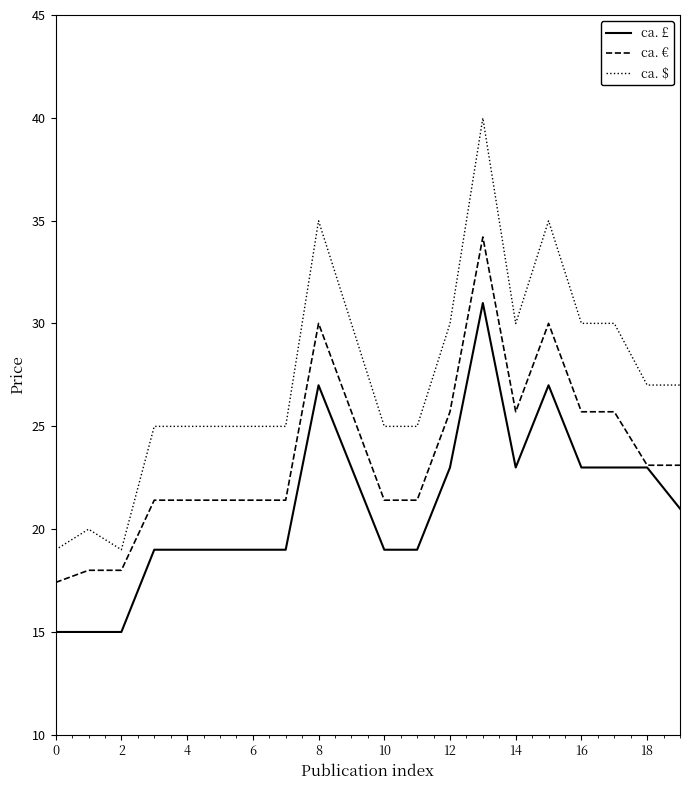

Does the chart display data point markers on the line(s)?

No